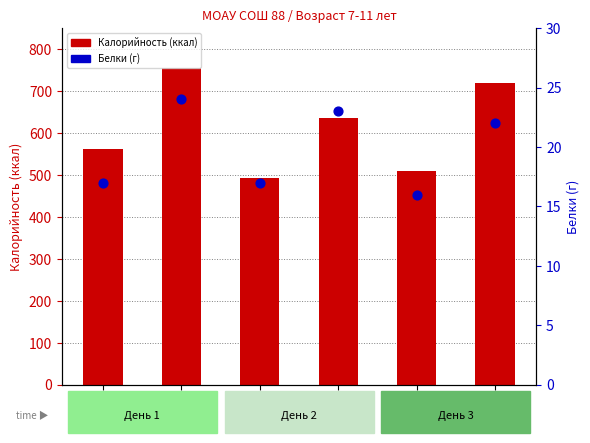

What is the total value across all series at День 3
Обед?

742